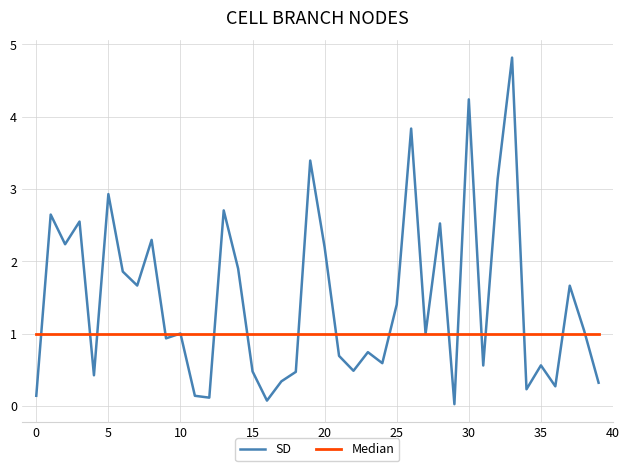

Rank the series by their maximum value, from highest to lowest.

SD, Median